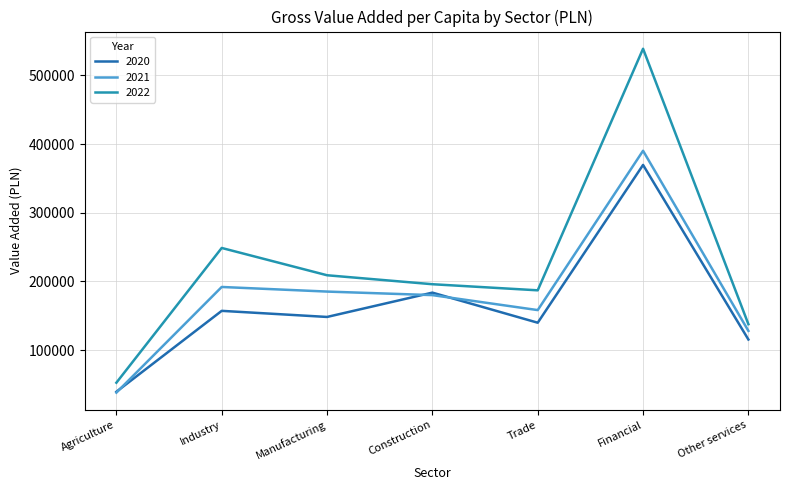

How many interior local valleys does the 2020 series have?

2